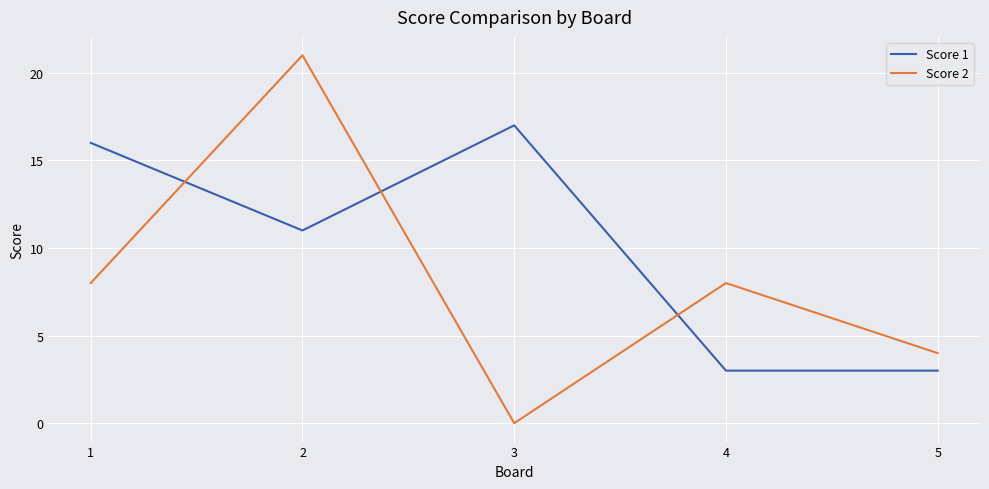

Which series has the widest spread of values?

Score 2